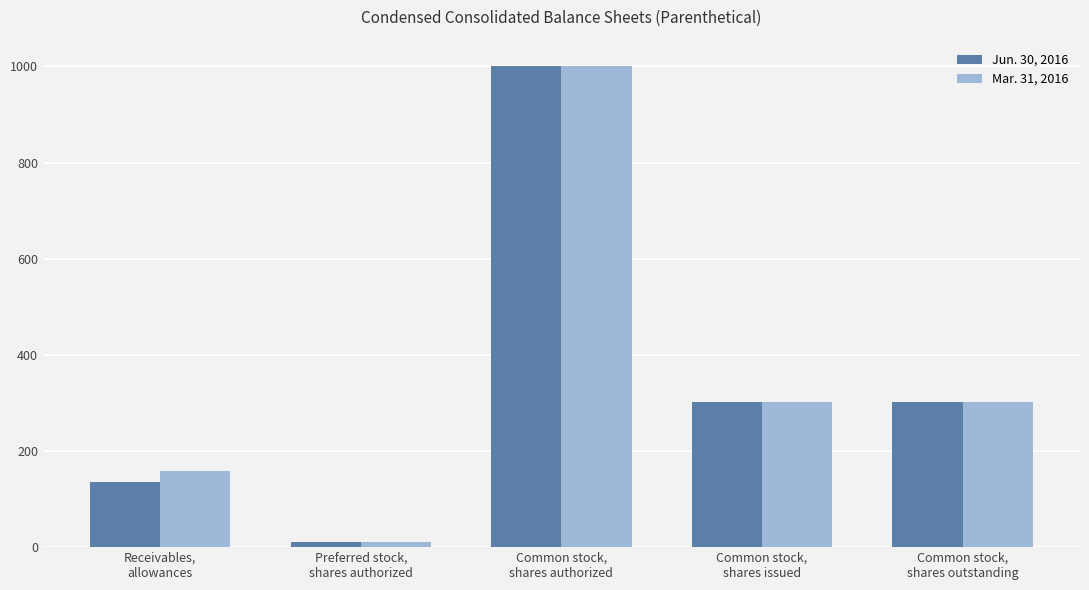

How many Jun. 30, 2016 values are between 135 and 301?

3